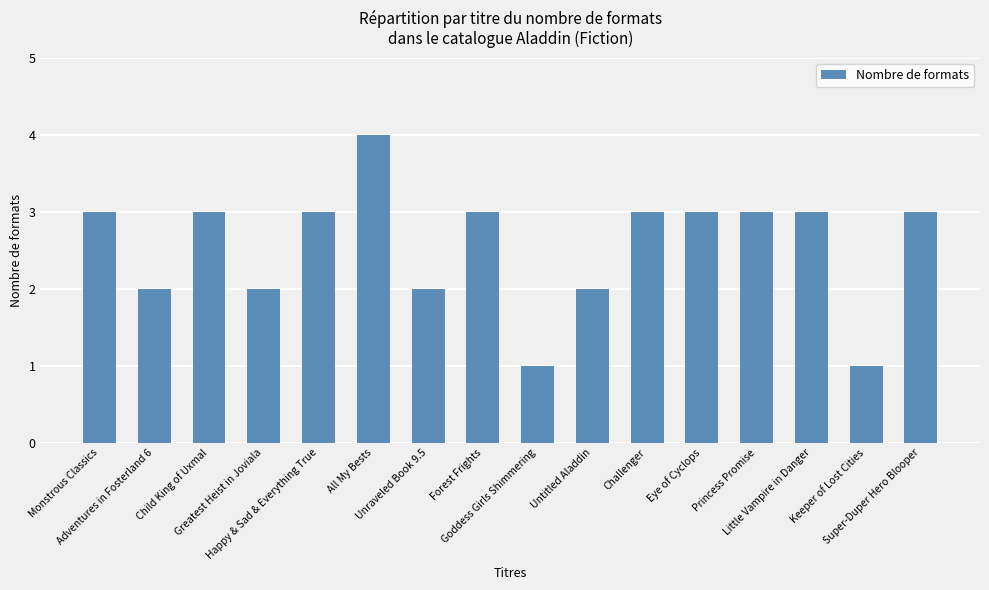

What is the label of the 3rd bar from the right?

Little Vampire in Danger